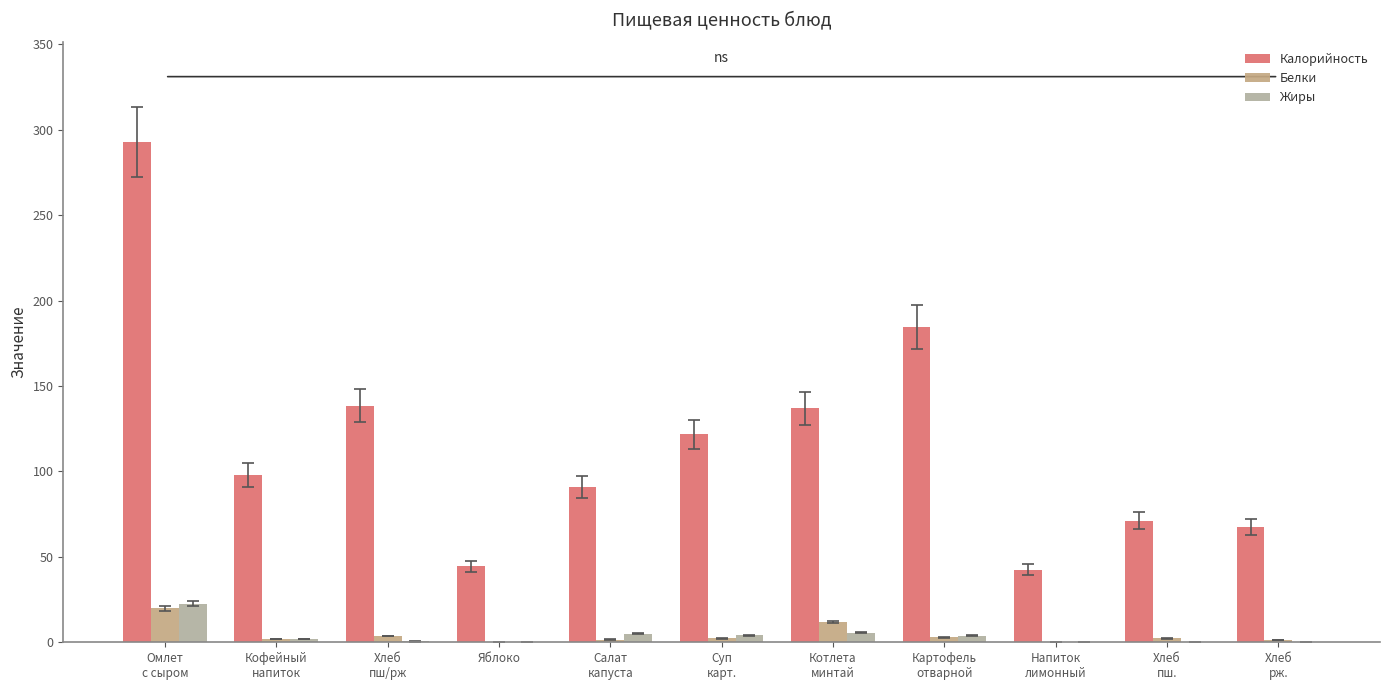

What are all the series names shown in the legend?

Калорийность, Белки, Жиры